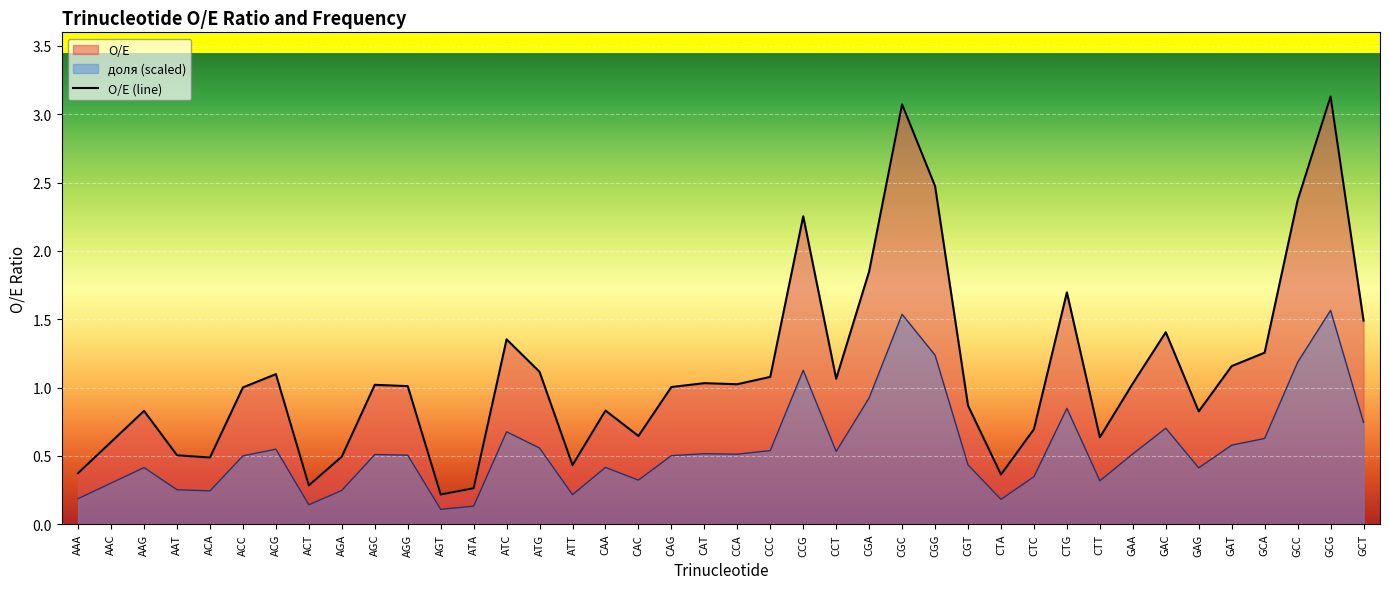

The value at AAC is 0.3. True or false?

False